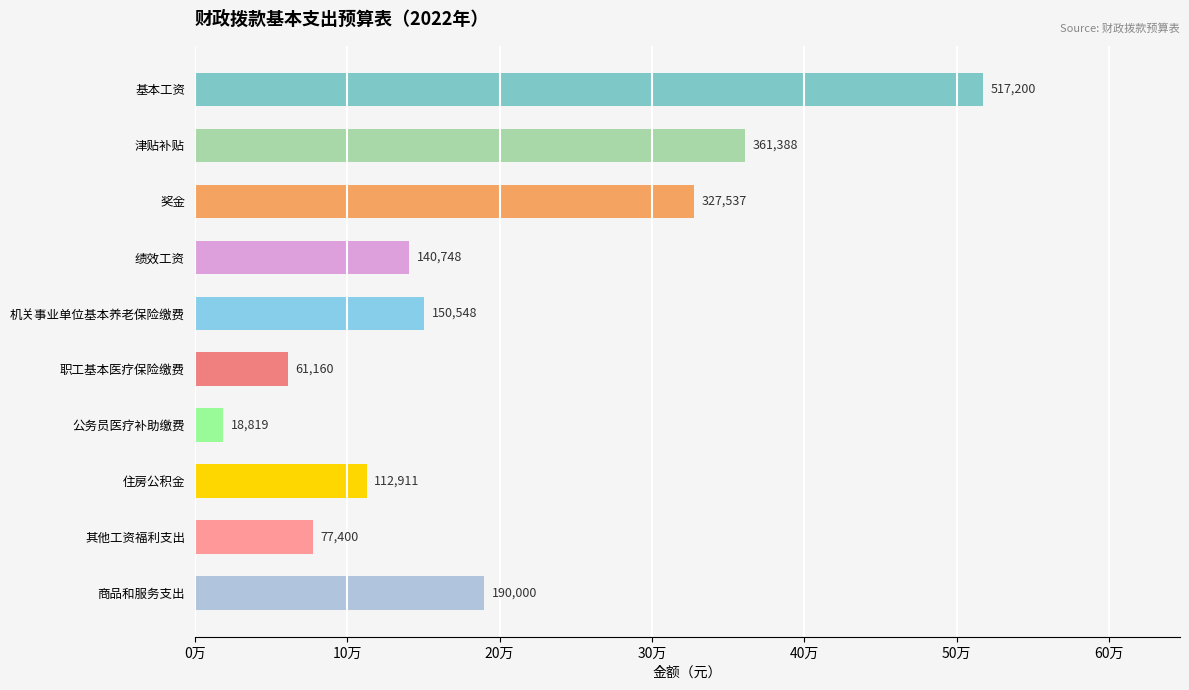

Does the chart contain any negative values?

No